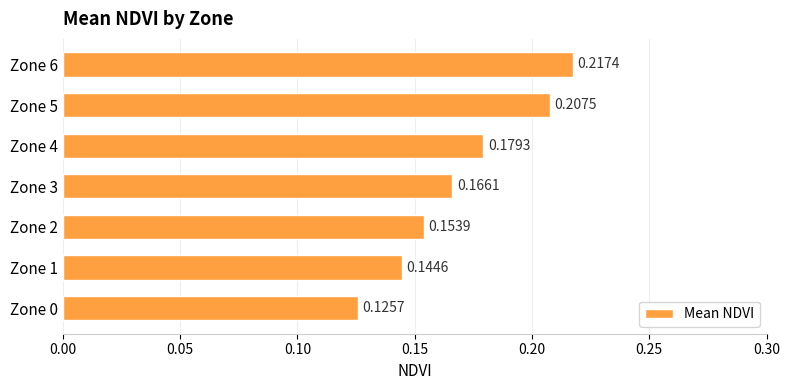

List the labels in order of value, largest first.

Zone 6, Zone 5, Zone 4, Zone 3, Zone 2, Zone 1, Zone 0